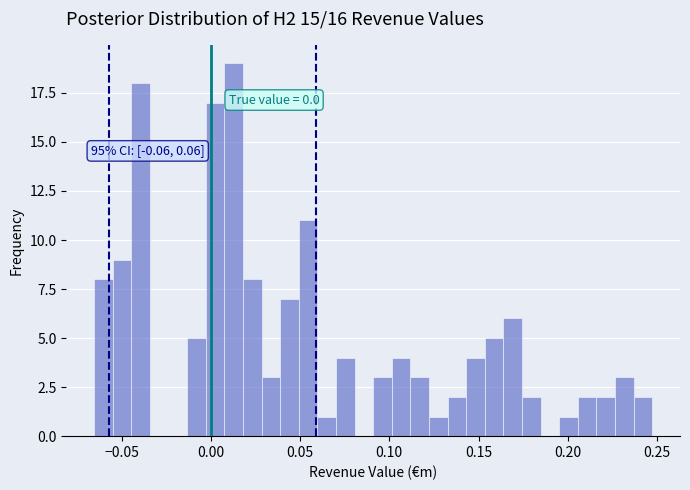

Read against the x-axis, roughly where is the centre of the tallest bar?

0.015